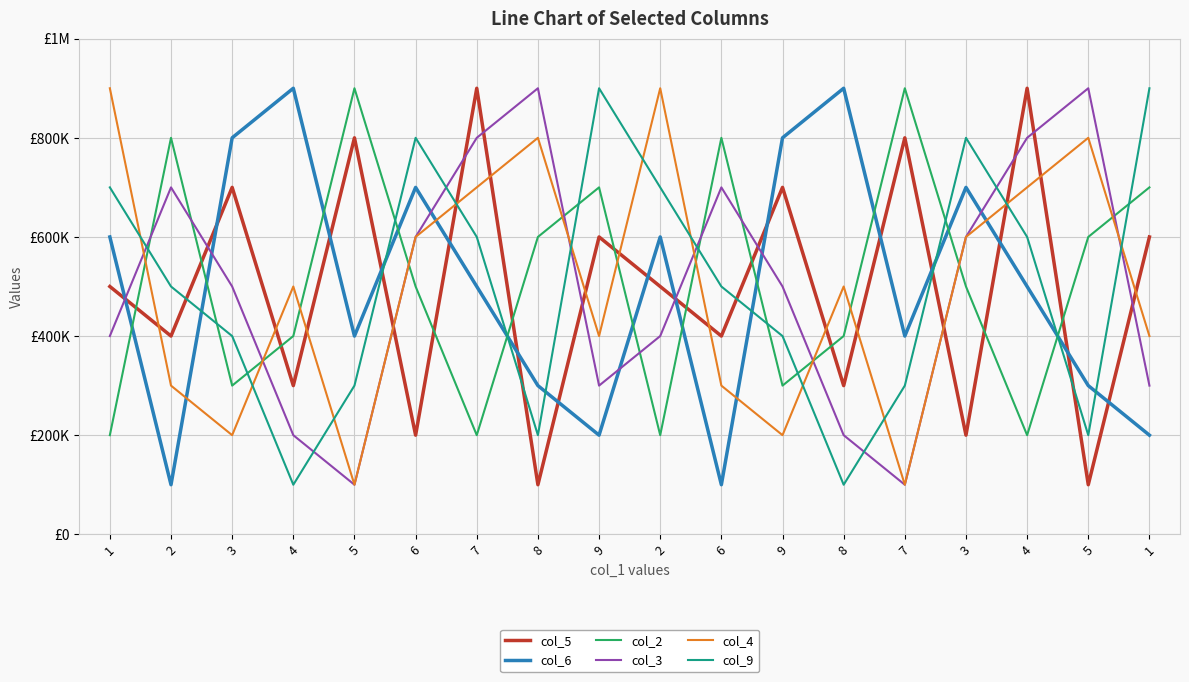

After their last crossing, which series has the higher values: col_4 or col_6?

col_4